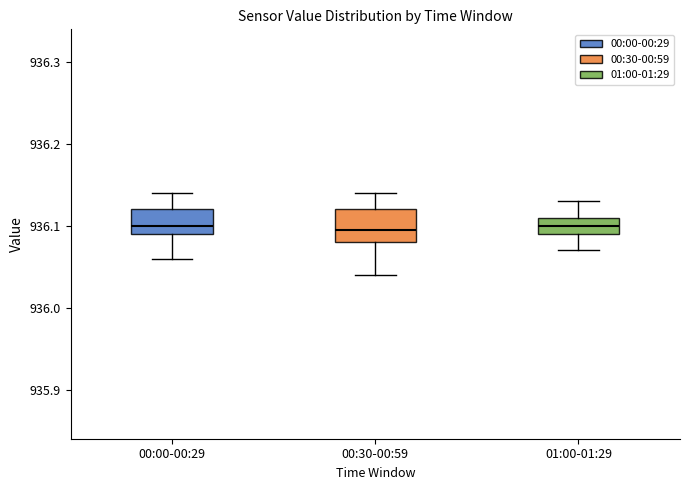

Reading left to right, read every box against the y-axis: the position of its median line, the range the box covers, and the ends of its whiskers. The values are not printed on the chart, so give them approximately, as read against the axis.

00:00-00:29: median 936.10, box 936.09 to 936.12, whiskers 936.06 to 936.14
00:30-00:59: median 936.10, box 936.08 to 936.12, whiskers 936.04 to 936.14
01:00-01:29: median 936.10, box 936.09 to 936.11, whiskers 936.07 to 936.13